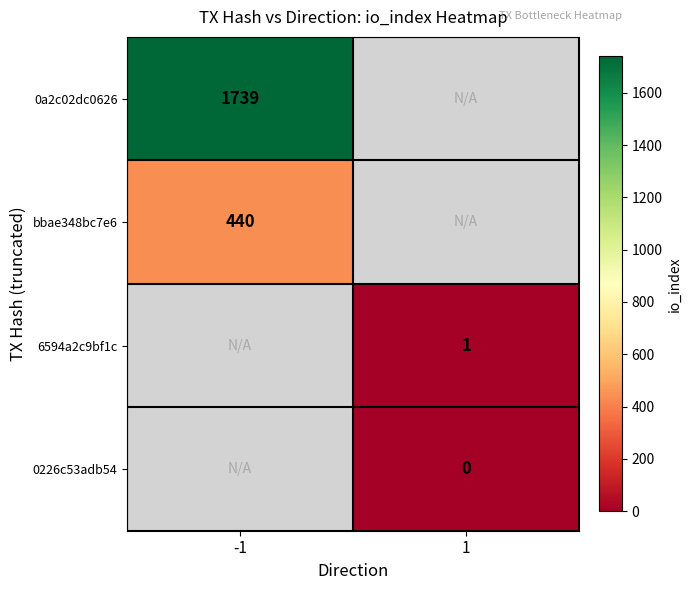

The value of bbae348bc7e6 at -1 is 131. True or false?

False